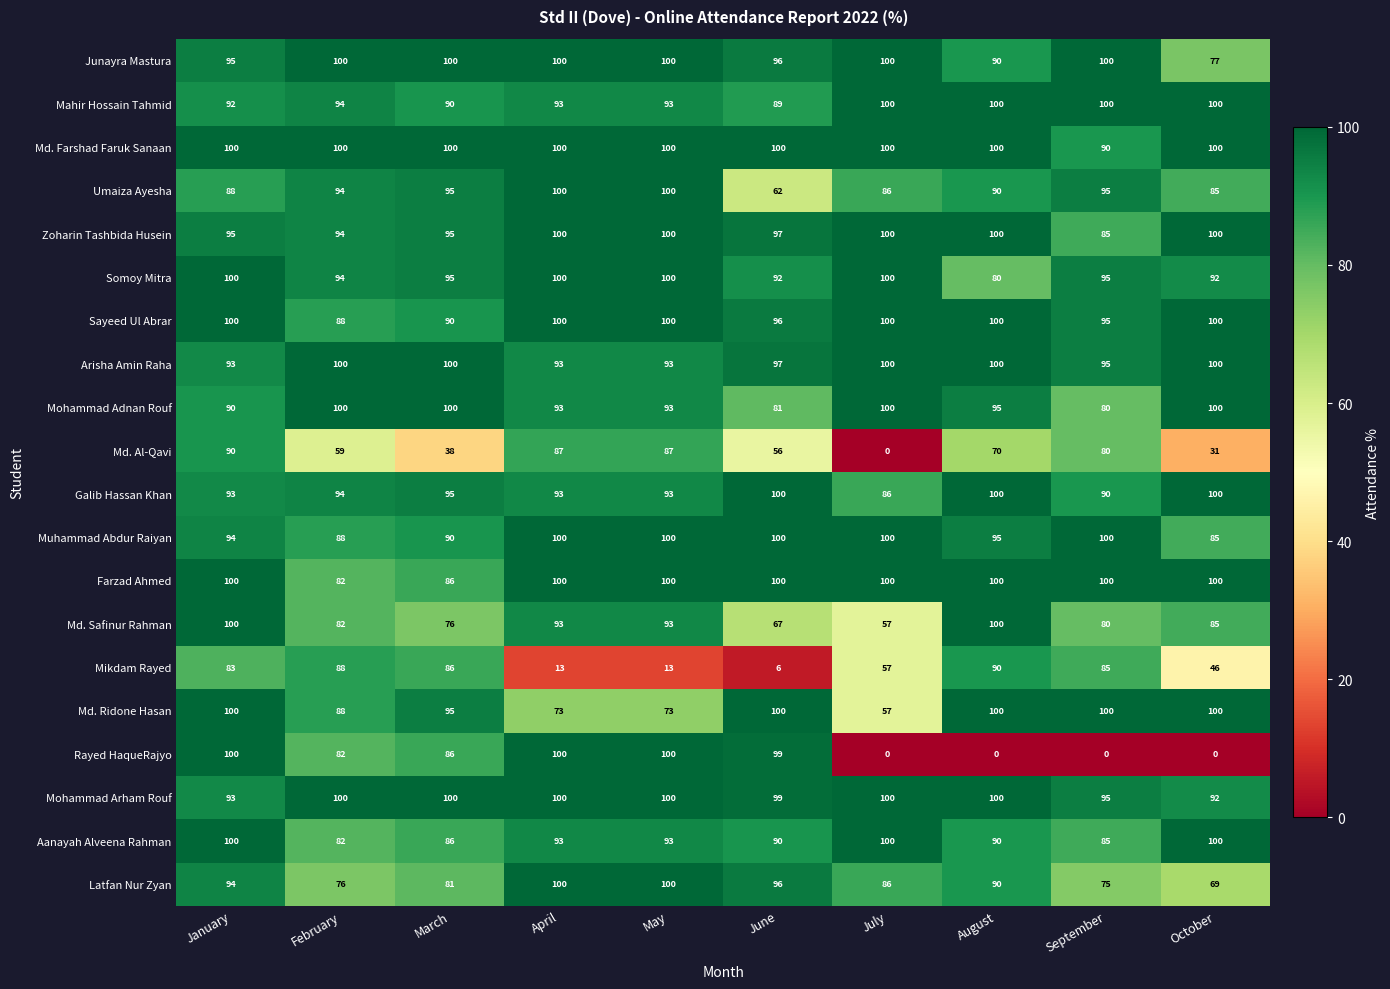

How many data points does each series have?

10